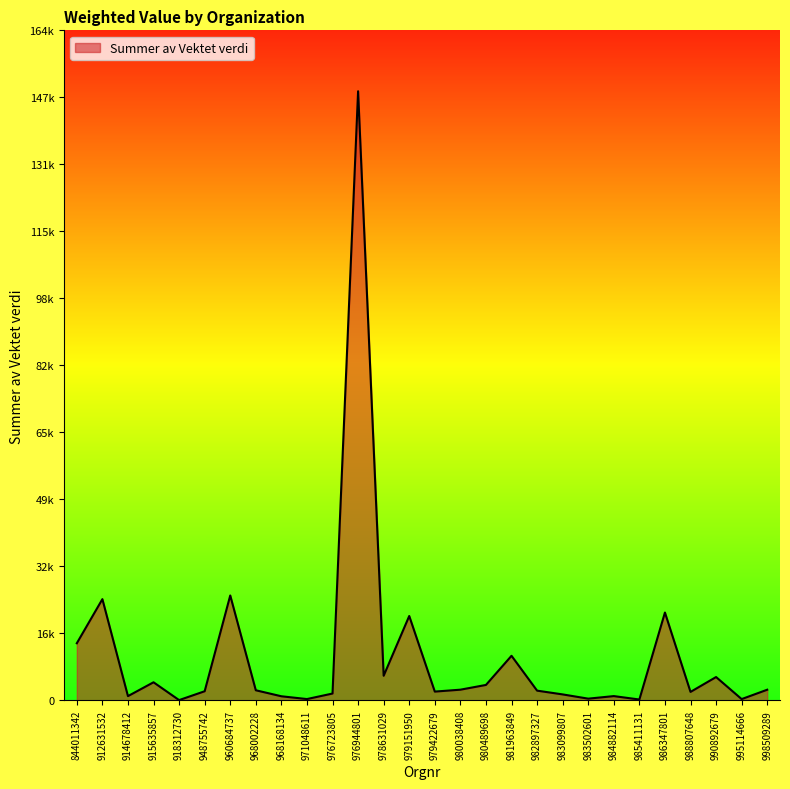

What is the value of the 26th point from the left?

5719.9